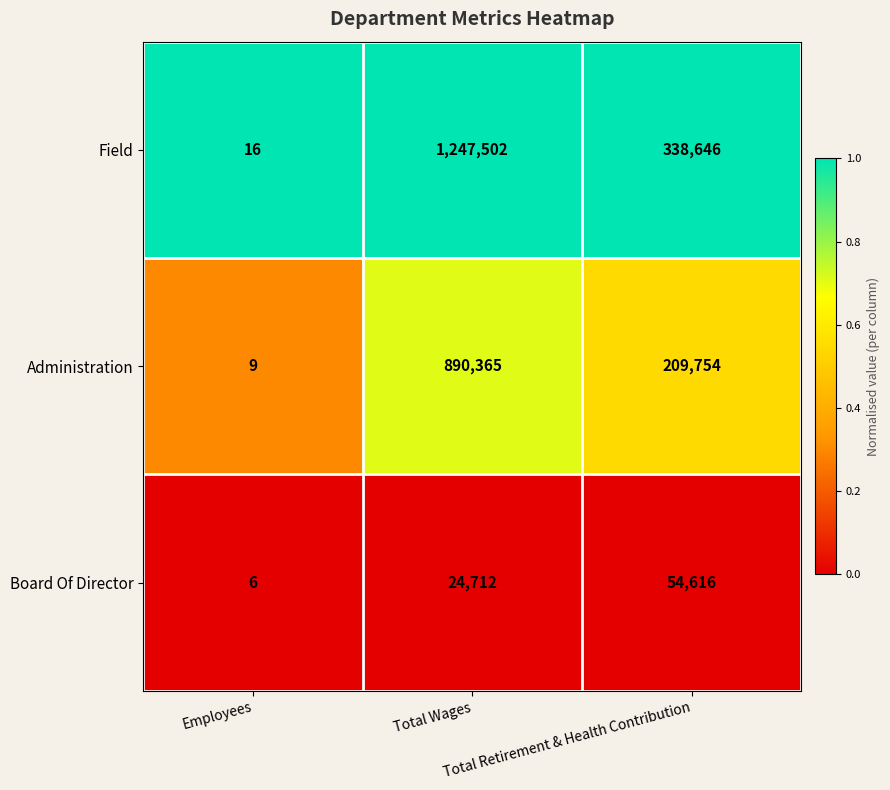

What is the difference between the highest and lowest values at Employees?

10